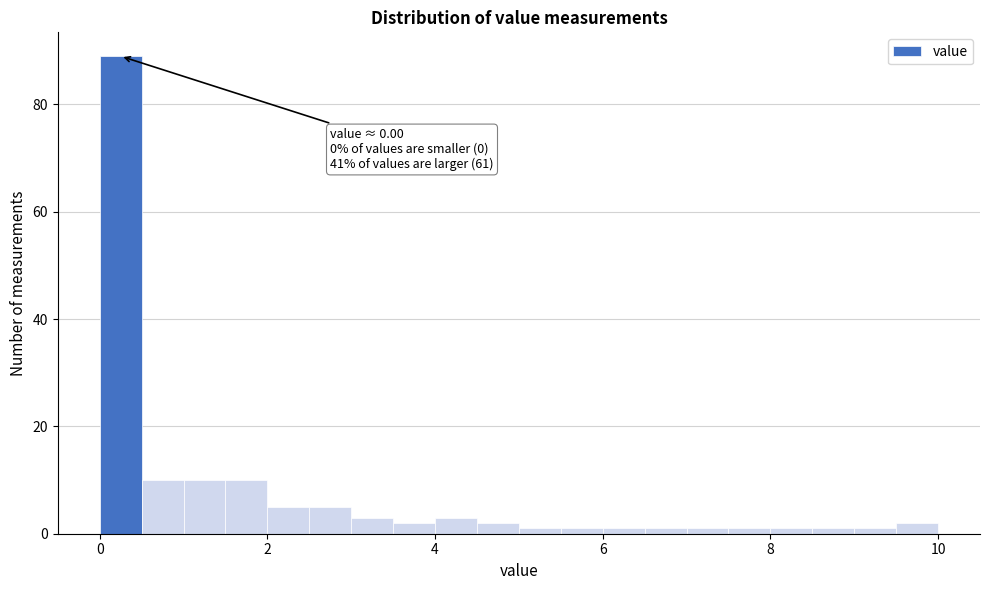

Around what value on the x-axis is the tallest bar? Give the approximate position of its centre, as read against the axis.

0.2